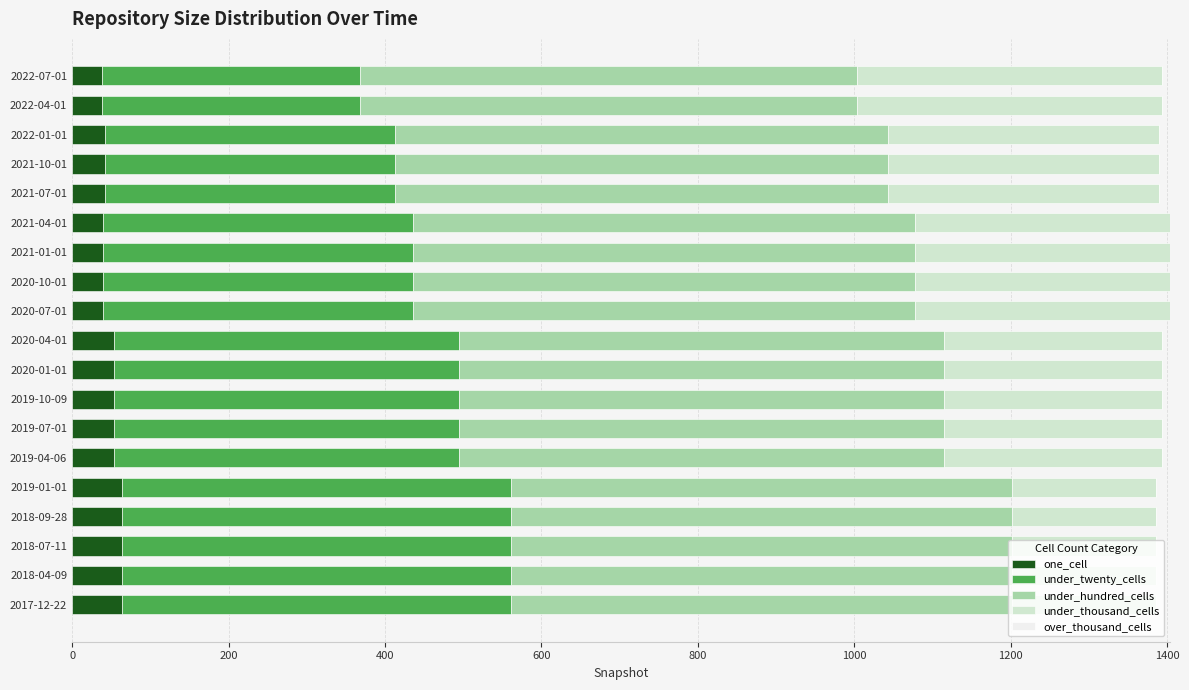

What is the total value across all series at 2017-12-22?

1386